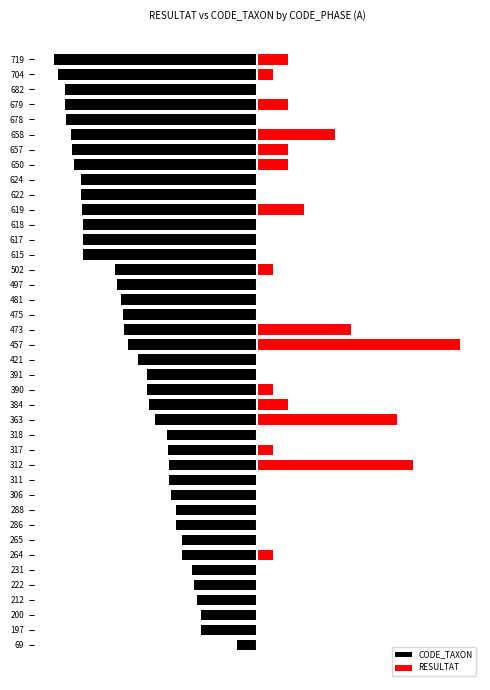

What are all the series names shown in the legend?

CODE_TAXON, RESULTAT